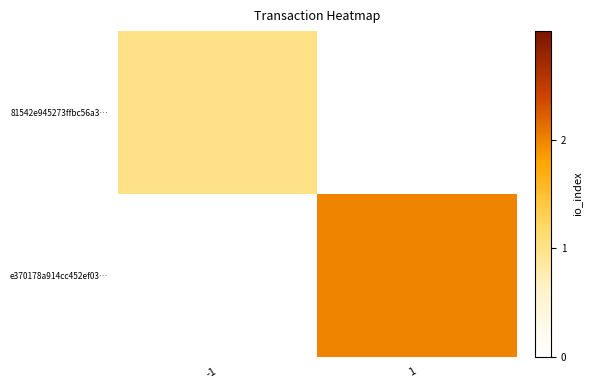

What is the total value across all series at 1?

2